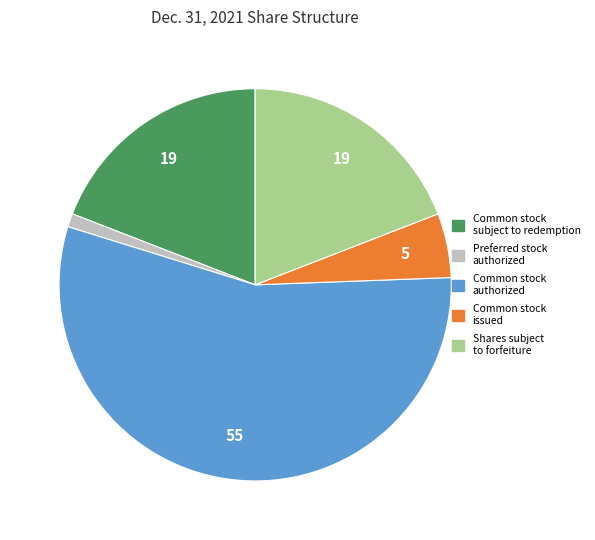

Is there any slice that represents more than half of the pie?

Yes